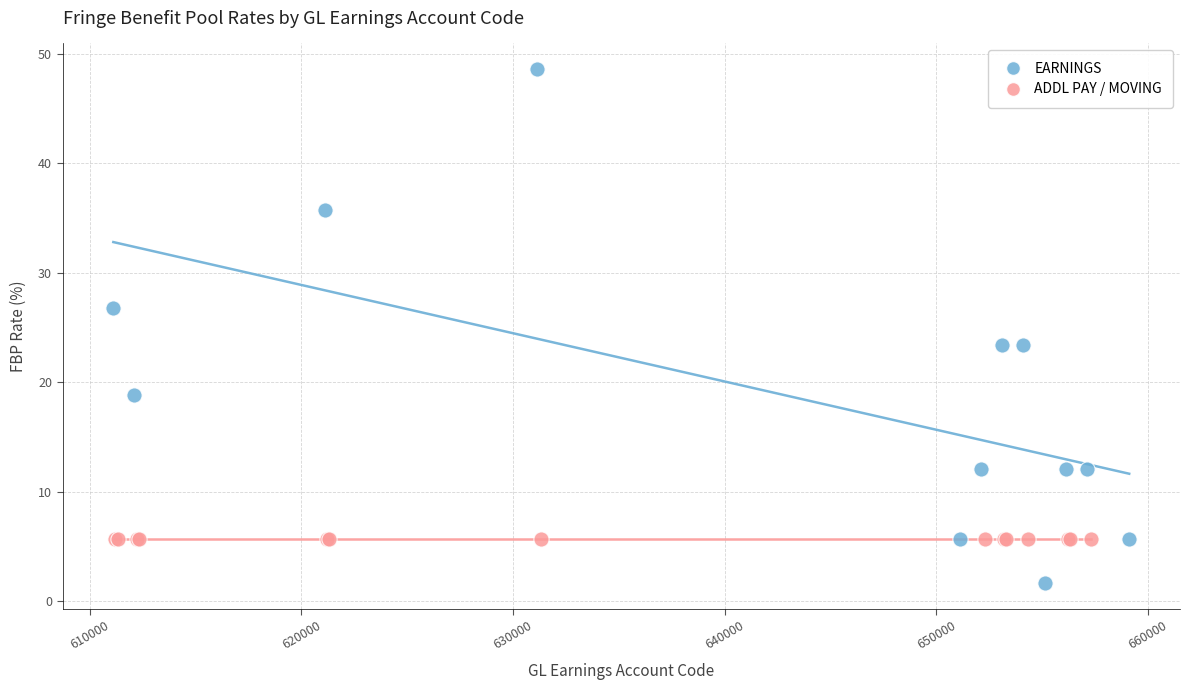

Which series contains the lowest Y value?

EARNINGS